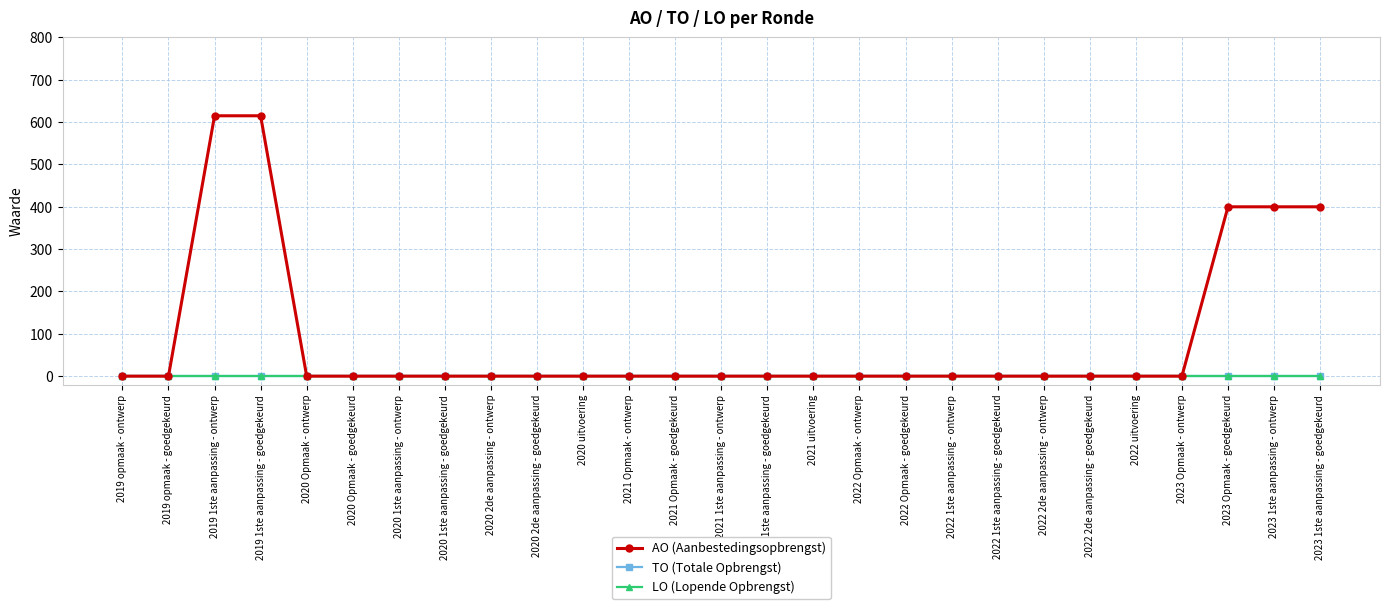

True or false: AO (Aanbestedingsopbrengst) has more than 1 interior local peaks.

False